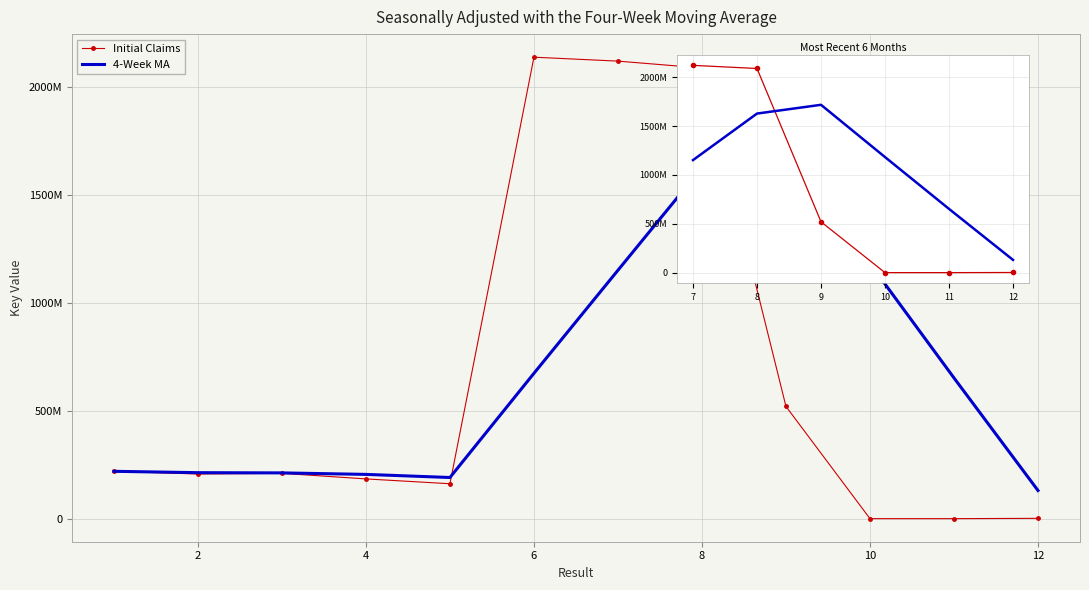

How many distinct data groups are displayed?

2